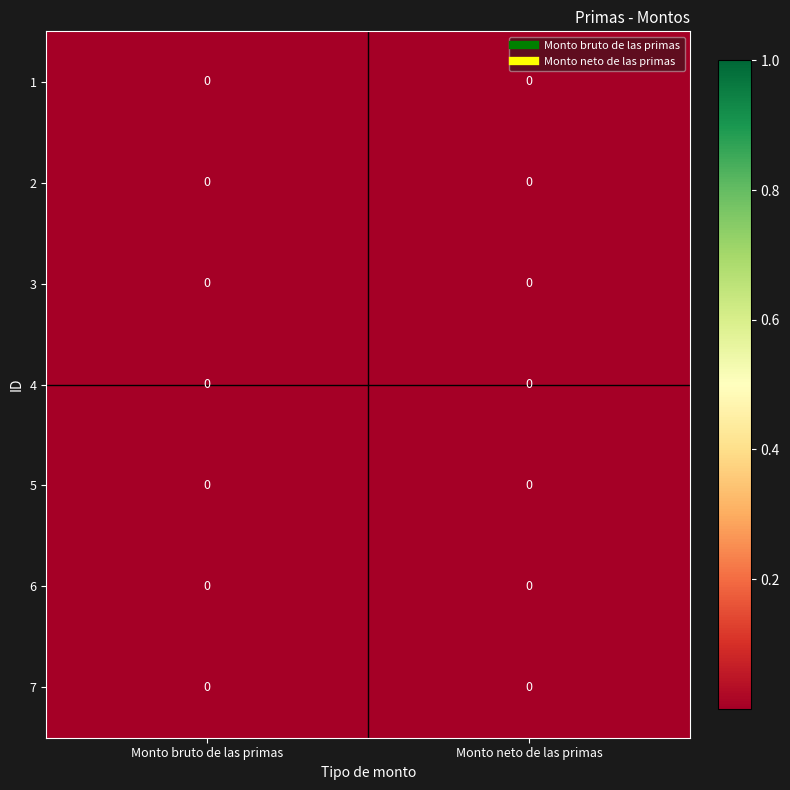

Which series changed the most between Monto bruto de las primas and Monto neto de las primas?

row_1